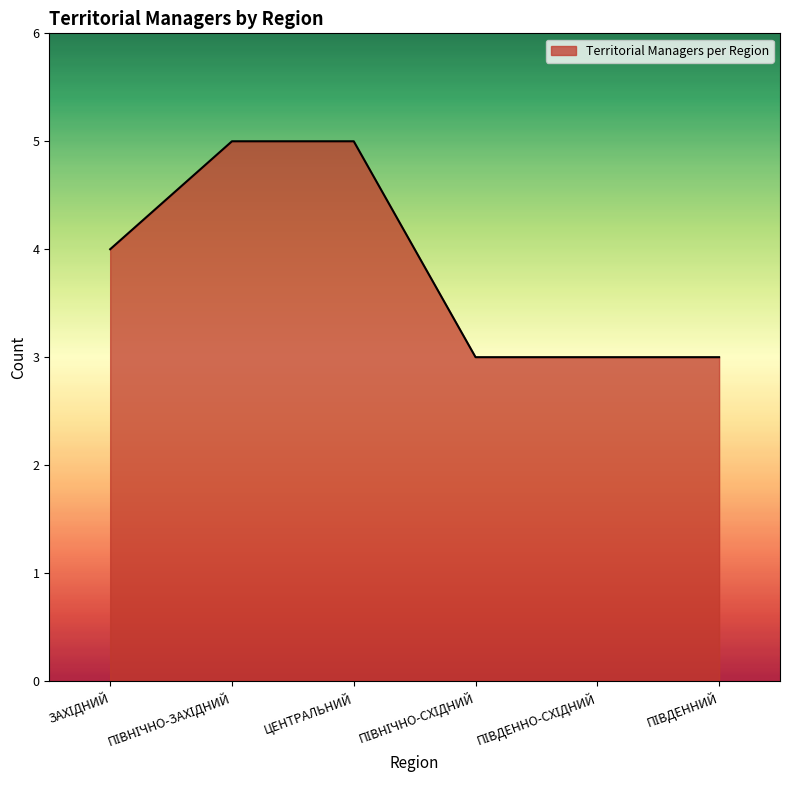

What is the sum of all values?

23